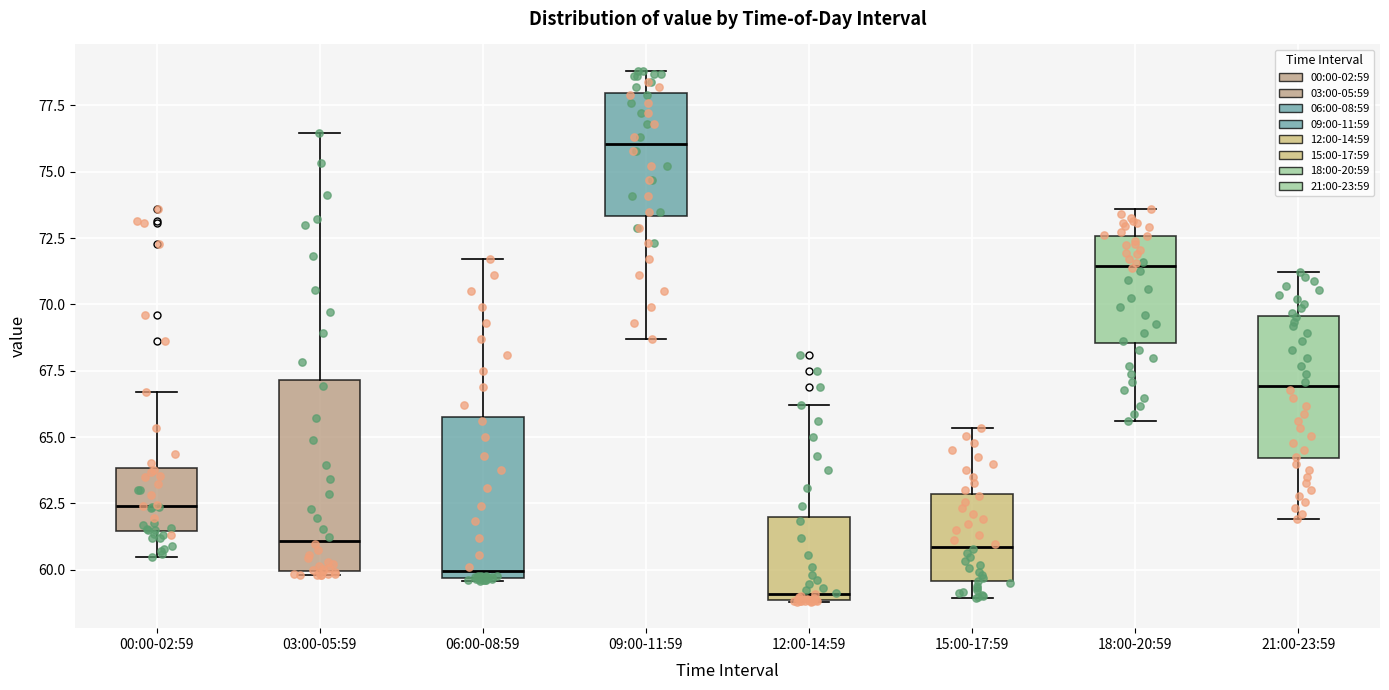

Reading left to right, transcribe this box plot: for each box, give where its median line is, the range the box spans, and where its two whiskers end, as read against the y-axis. The values are not printed on the chart, so give them approximately, as read against the axis.

00:00-02:59: median 62.5, box 61.5 to 64.0, whiskers 60.5 to 66.5
03:00-05:59: median 61.0, box 60.0 to 67.0, whiskers 60.0 (just below the box's lower edge) to 76.5
06:00-08:59: median 60.0, box 59.5 to 66.0, whiskers 59.5 to 71.5
09:00-11:59: median 76.0, box 73.5 to 78.0, whiskers 68.5 to 79.0
12:00-14:59: median 59.0 (just above the box's lower edge), box 59.0 to 62.0, whiskers 59.0 to 66.0
15:00-17:59: median 61.0, box 59.5 to 63.0, whiskers 59.0 to 65.5
18:00-20:59: median 71.5, box 68.5 to 72.5, whiskers 65.5 to 73.5
21:00-23:59: median 67.0, box 64.0 to 69.5, whiskers 62.0 to 71.0